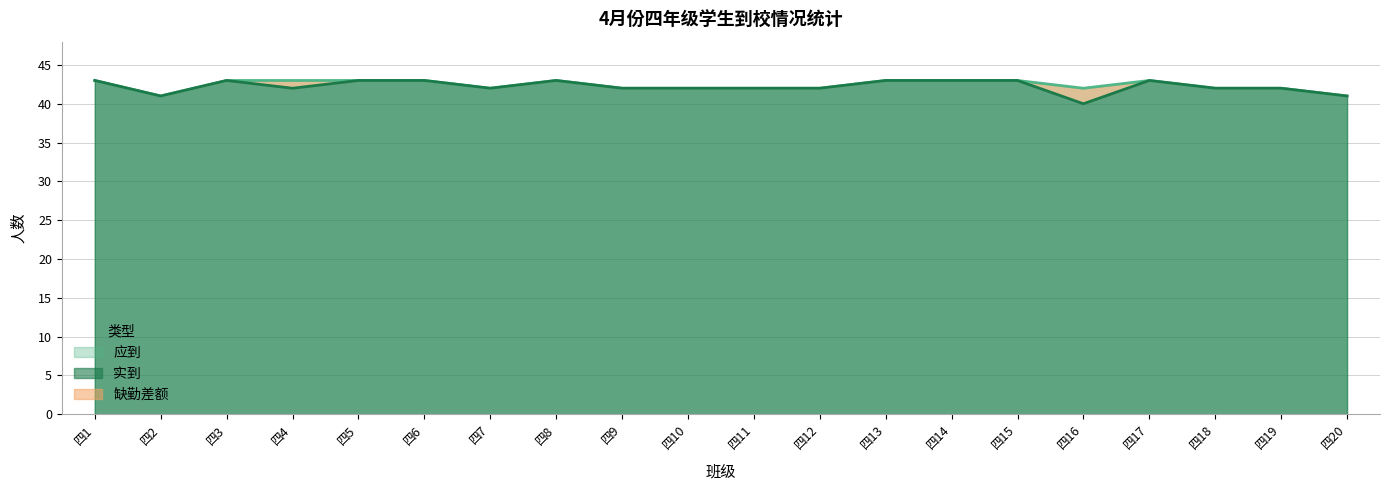

Reading left to right, extract all data points from this chart.

应到: 43	41	43	43	43	43	42	43	42	42	42	42	43	43	43	42	43	42	42	41
实到: 43	41	43	42	43	43	42	43	42	42	42	42	43	43	43	40	43	42	42	41